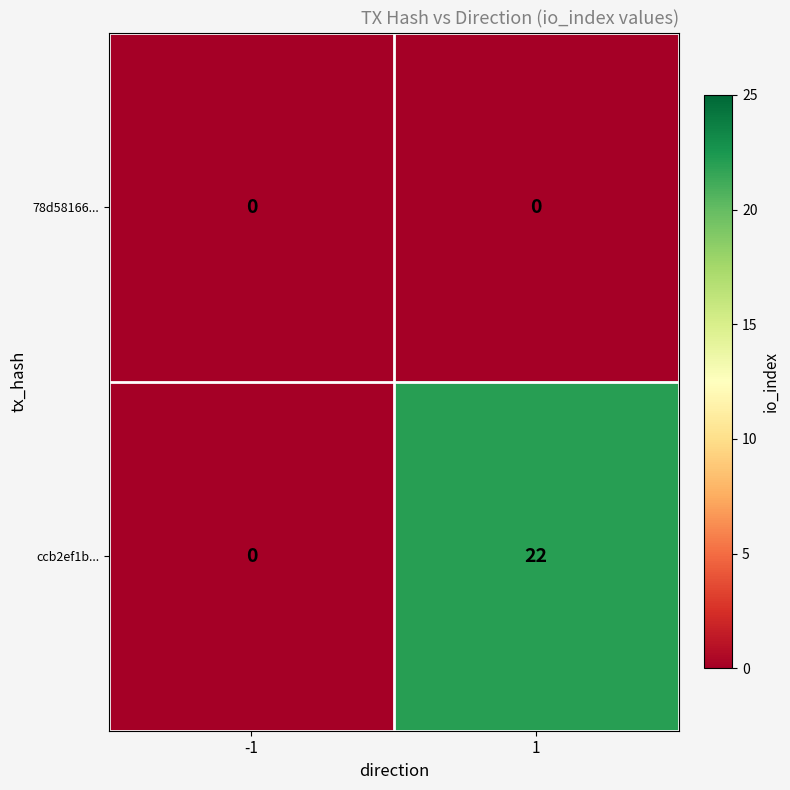

Which series has the largest range (max minus min)?

ccb2ef1b...